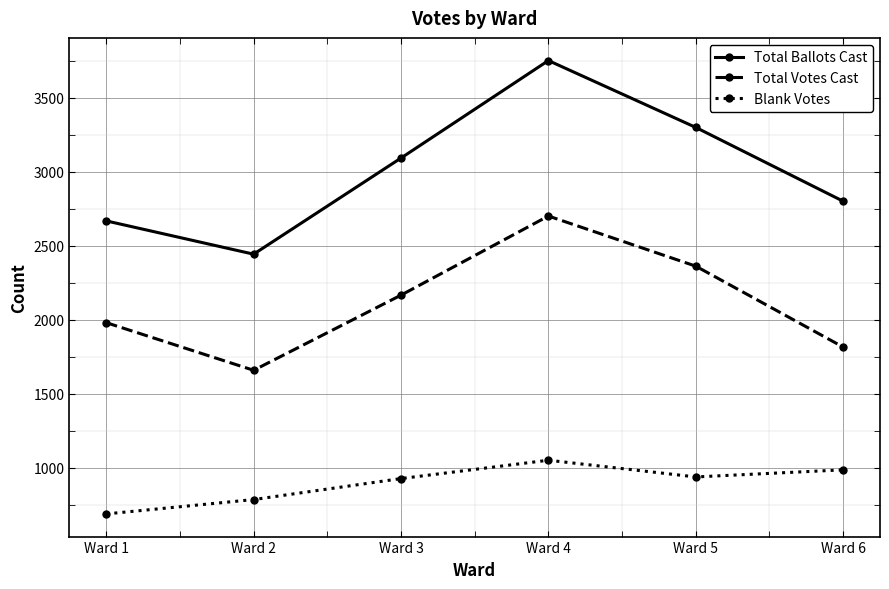

True or false: Total Ballots Cast and Blank Votes cross at least once.

False